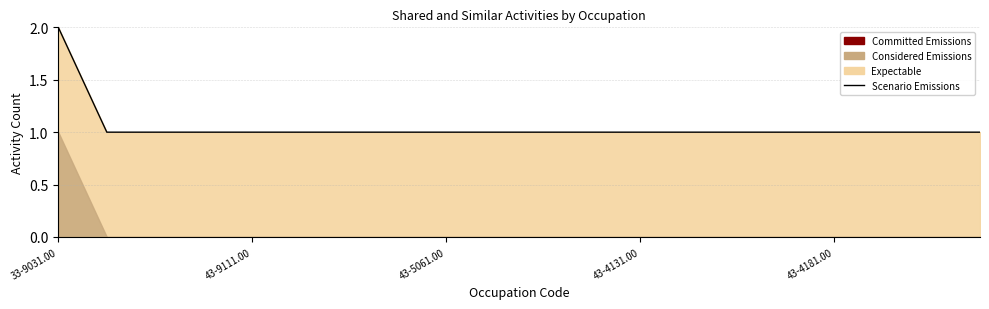

Is it true that the value at 5 is 0?

False